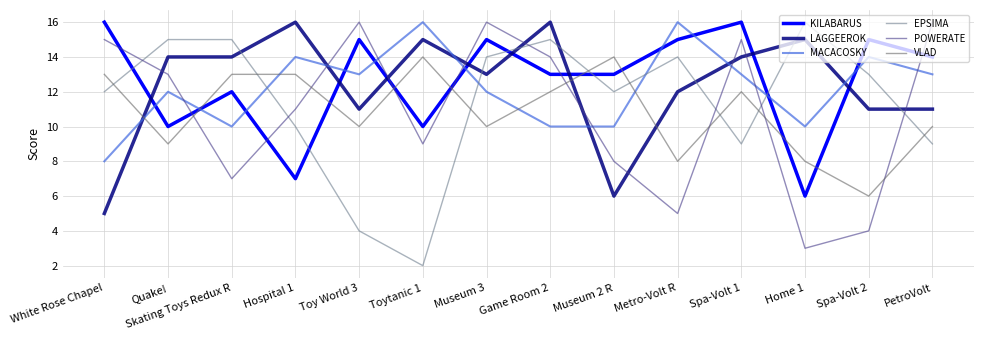

What is the maximum value for KILABARUS?

16